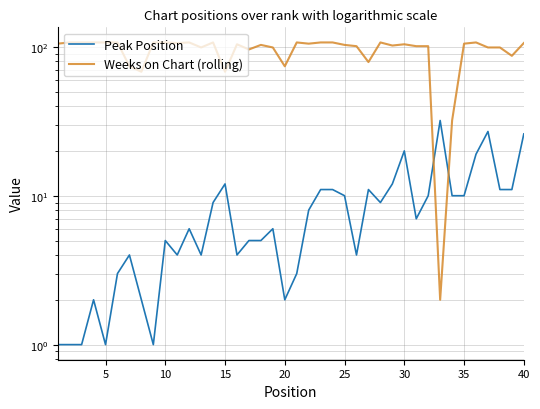

What is the average value of the Peak Position series?

8